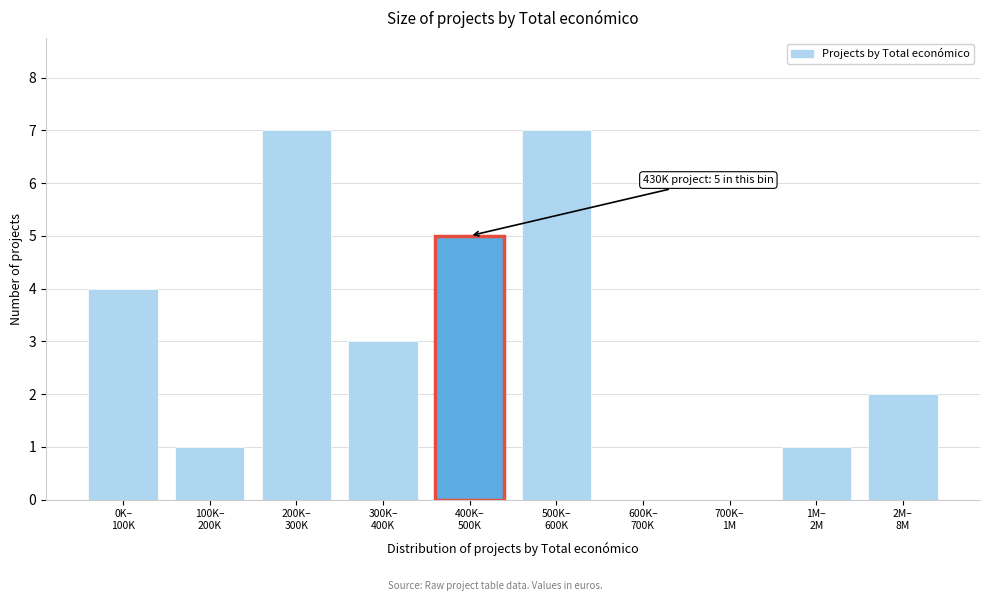

What is the greatest value displayed?

7